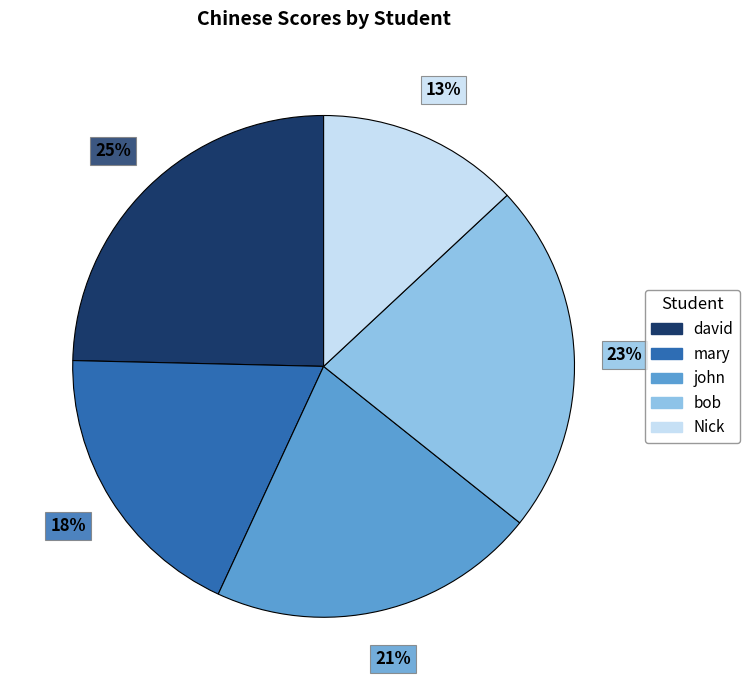

Between john and mary, which is larger?

john